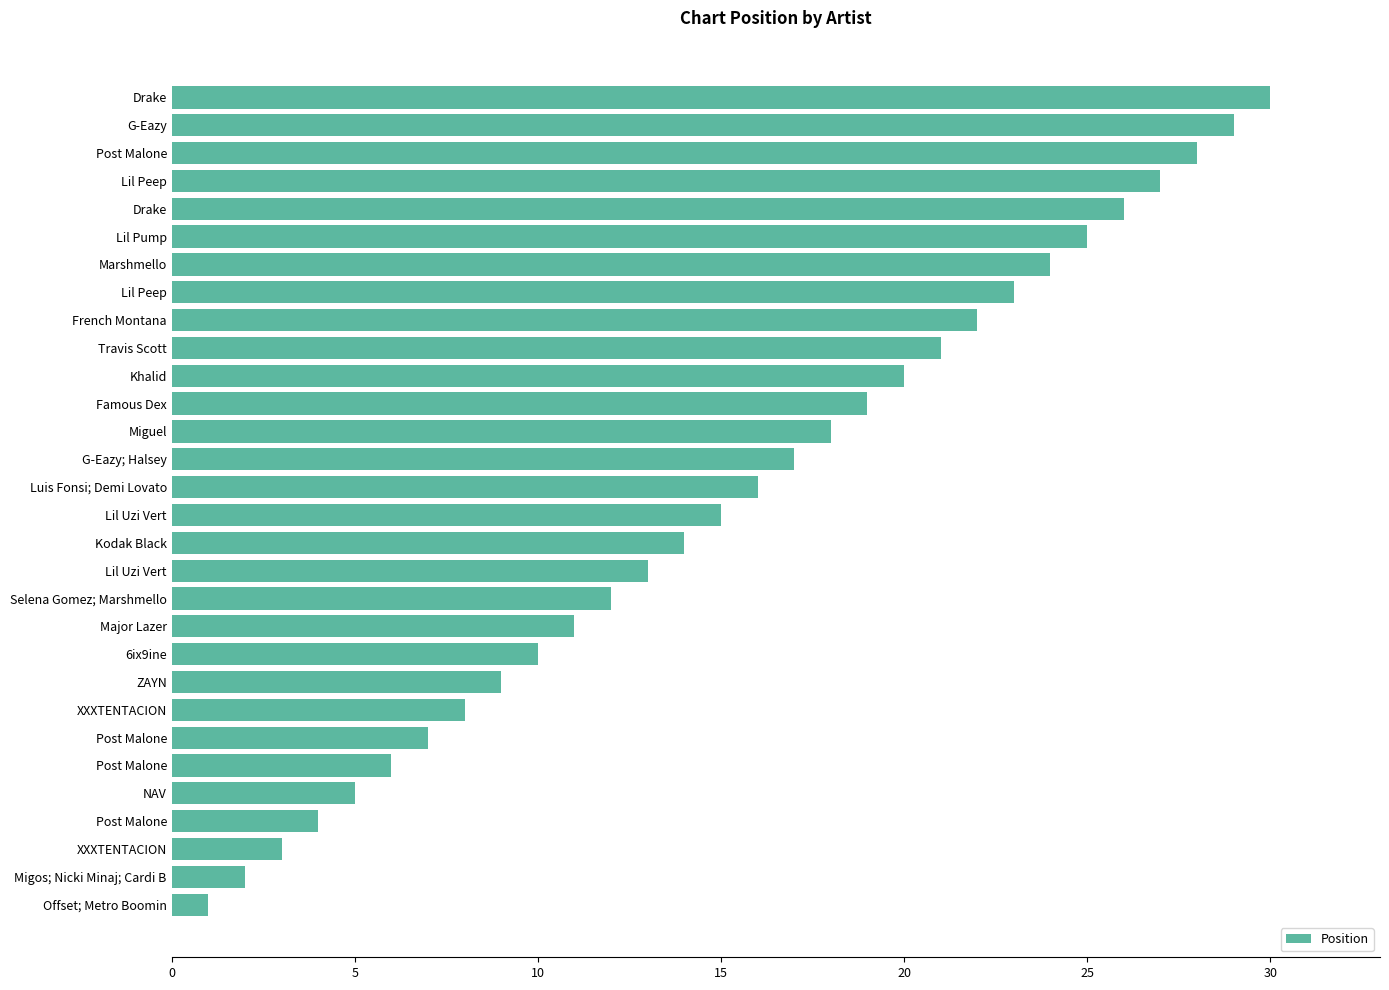

How many bars are there in total?

30